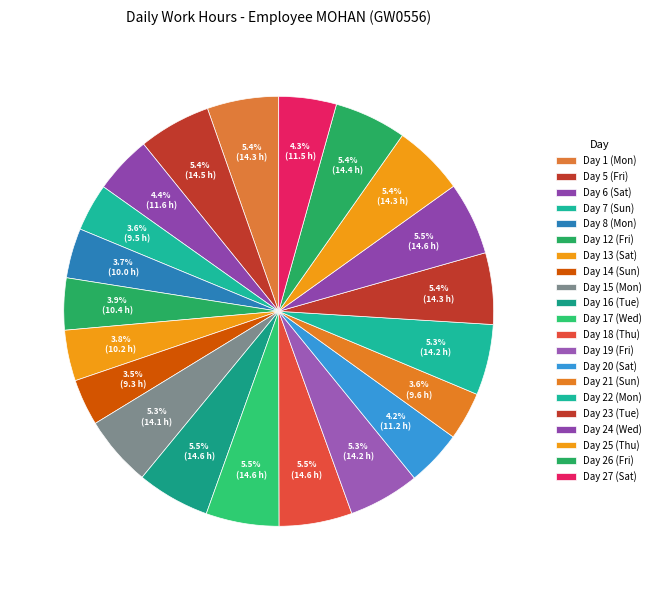

Rank the categories by value from lowest to highest.

Day 14 (Sun), Day 7 (Sun), Day 21 (Sun), Day 8 (Mon), Day 13 (Sat), Day 12 (Fri), Day 20 (Sat), Day 27 (Sat), Day 6 (Sat), Day 15 (Mon), Day 22 (Mon), Day 19 (Fri), Day 25 (Thu), Day 1 (Mon), Day 23 (Tue), Day 26 (Fri), Day 5 (Fri), Day 16 (Tue), Day 24 (Wed), Day 18 (Thu), Day 17 (Wed)